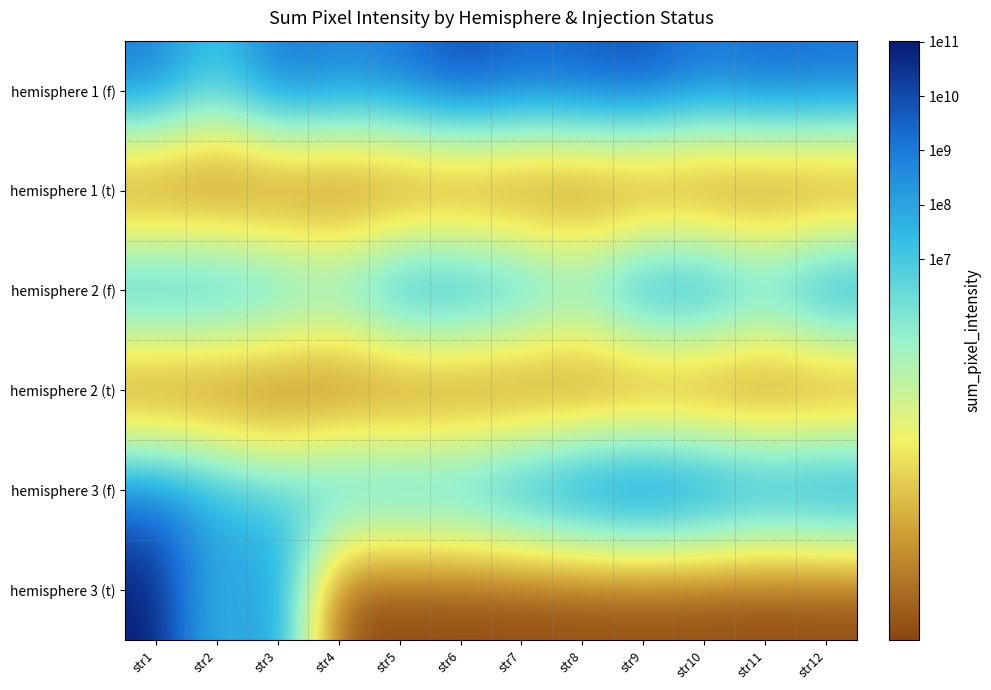

Reading right to left, transcribe all the data shown in this chart.

hemisphere 1 (f): str12=9.3	str11=9.5	str10=9.1	str9=10.1	str8=9.8	str7=9.5	str6=10.2	str5=9.1	str4=8.8	str3=9.4	str2=6.9	str1=9.1
hemisphere 1 (t): str12=0.0	str11=0.0	str10=0.0	str9=0.0	str8=0.0	str7=0.0	str6=0.0	str5=0.0	str4=0.0	str3=0.0	str2=0.0	str1=0.0
hemisphere 2 (f): str12=9.6	str11=7.8	str10=9.4	str9=9.4	str8=7.2	str7=8.3	str6=9.2	str5=9.2	str4=7.1	str3=7.9	str2=8.6	str1=8.7
hemisphere 2 (t): str12=0.0	str11=0.0	str10=0.0	str9=0.0	str8=0.0	str7=0.0	str6=0.0	str5=0.0	str4=0.0	str3=0.0	str2=0.0	str1=0.0
hemisphere 3 (f): str12=9.8	str11=9.4	str10=10.2	str9=10.8	str8=10.2	str7=9.2	str6=8.2	str5=8.1	str4=8.1	str3=6.9	str2=8.1	str1=9.1
hemisphere 3 (t): str12=0.0	str11=0.0	str10=0.0	str9=0.0	str8=0.0	str7=0.0	str6=0.0	str5=0.0	str4=0.0	str3=8.9	str2=7.1	str1=11.0